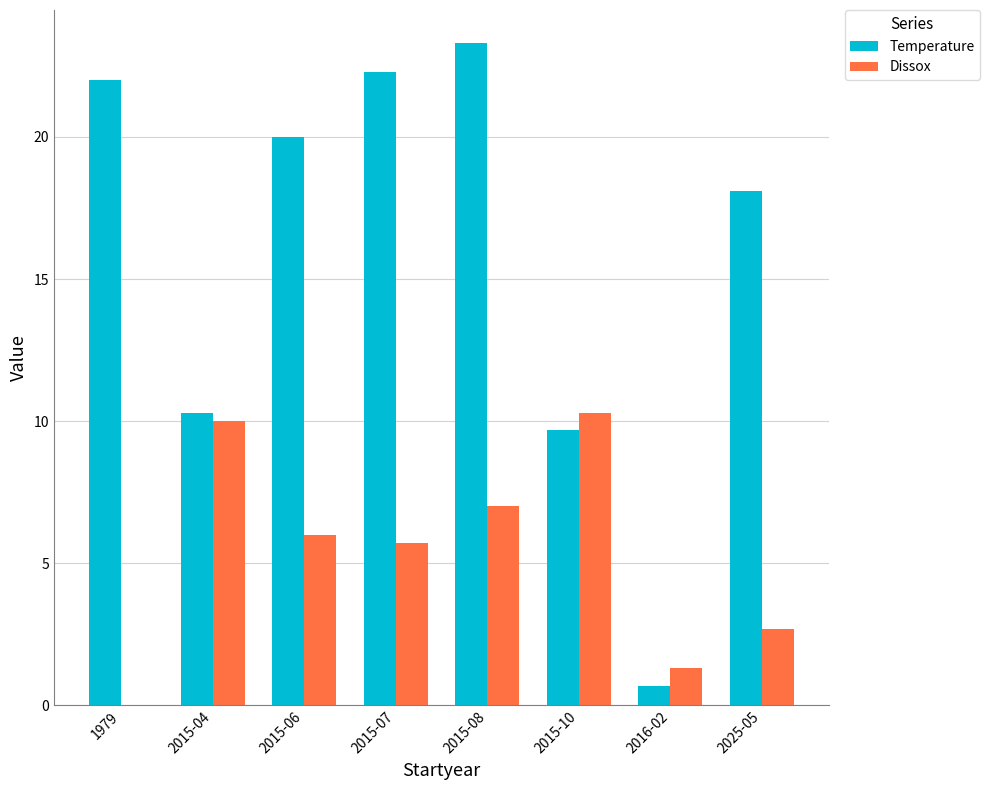

What is the approximate value of Dissox at 2015-07?

5.7